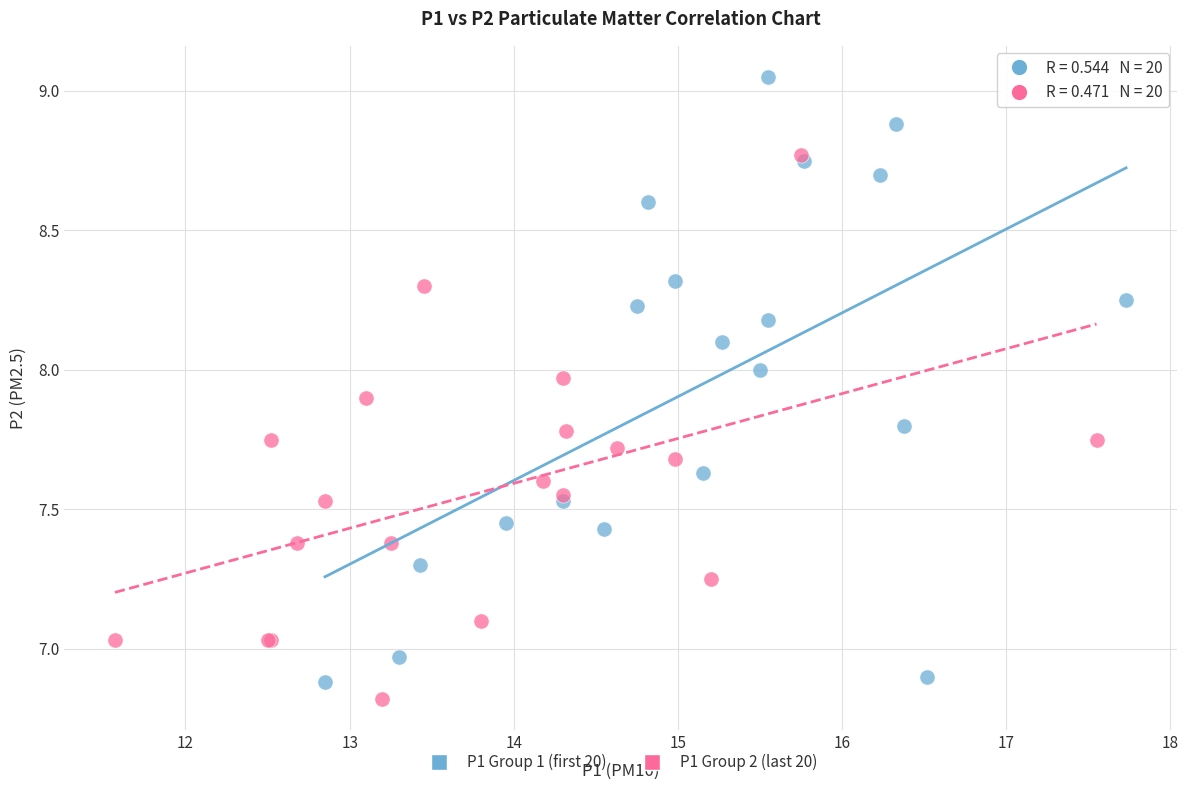

Which series reaches the maximum Y coordinate?

P1 Group 1 (first 20)